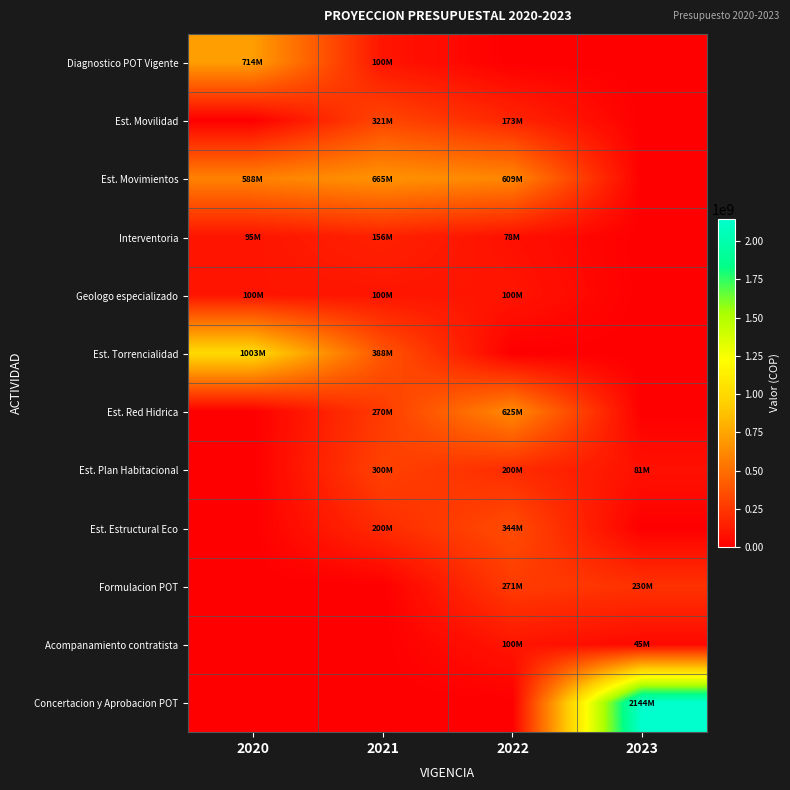

Which series has the largest total across all categories?

Concertacion y Aprobacion POT